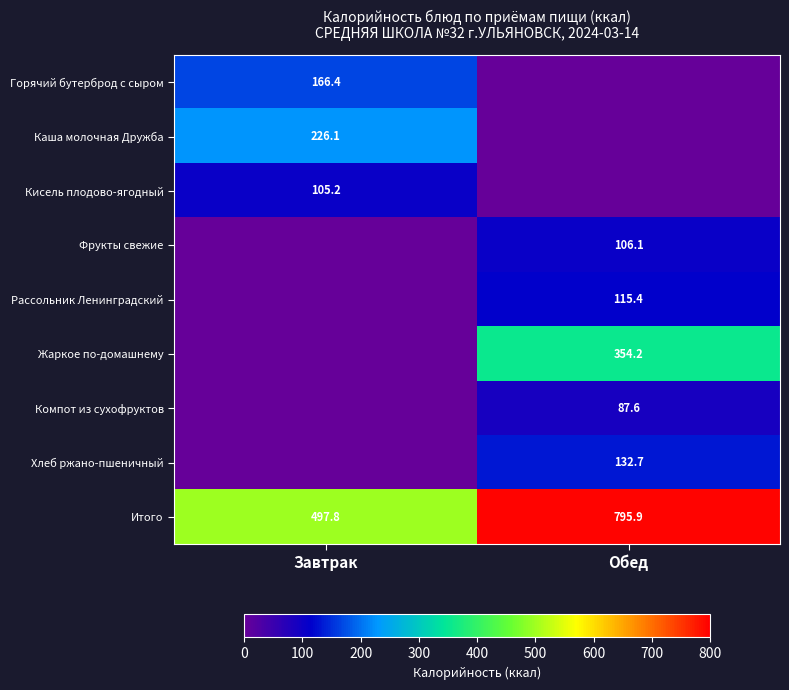

At which label does Итого first exceed 795?

Обед